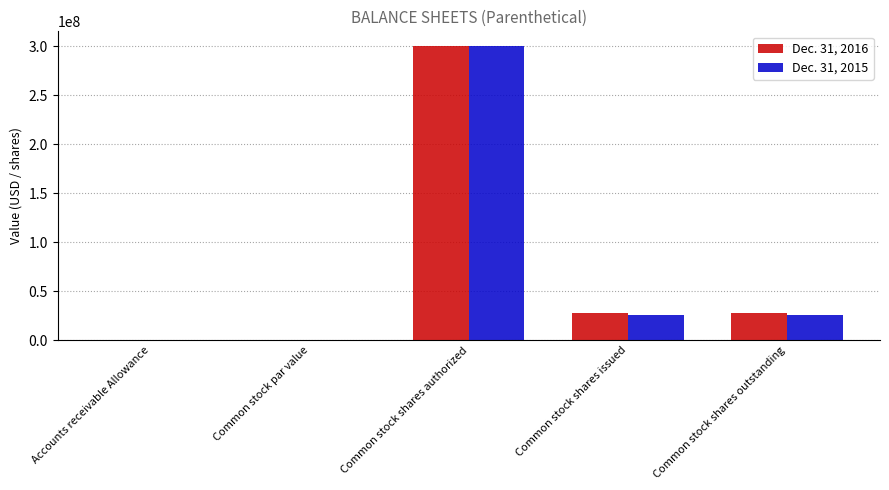

True or false: Dec. 31, 2015 has a value of 26296868.0 at Common stock shares issued.

True